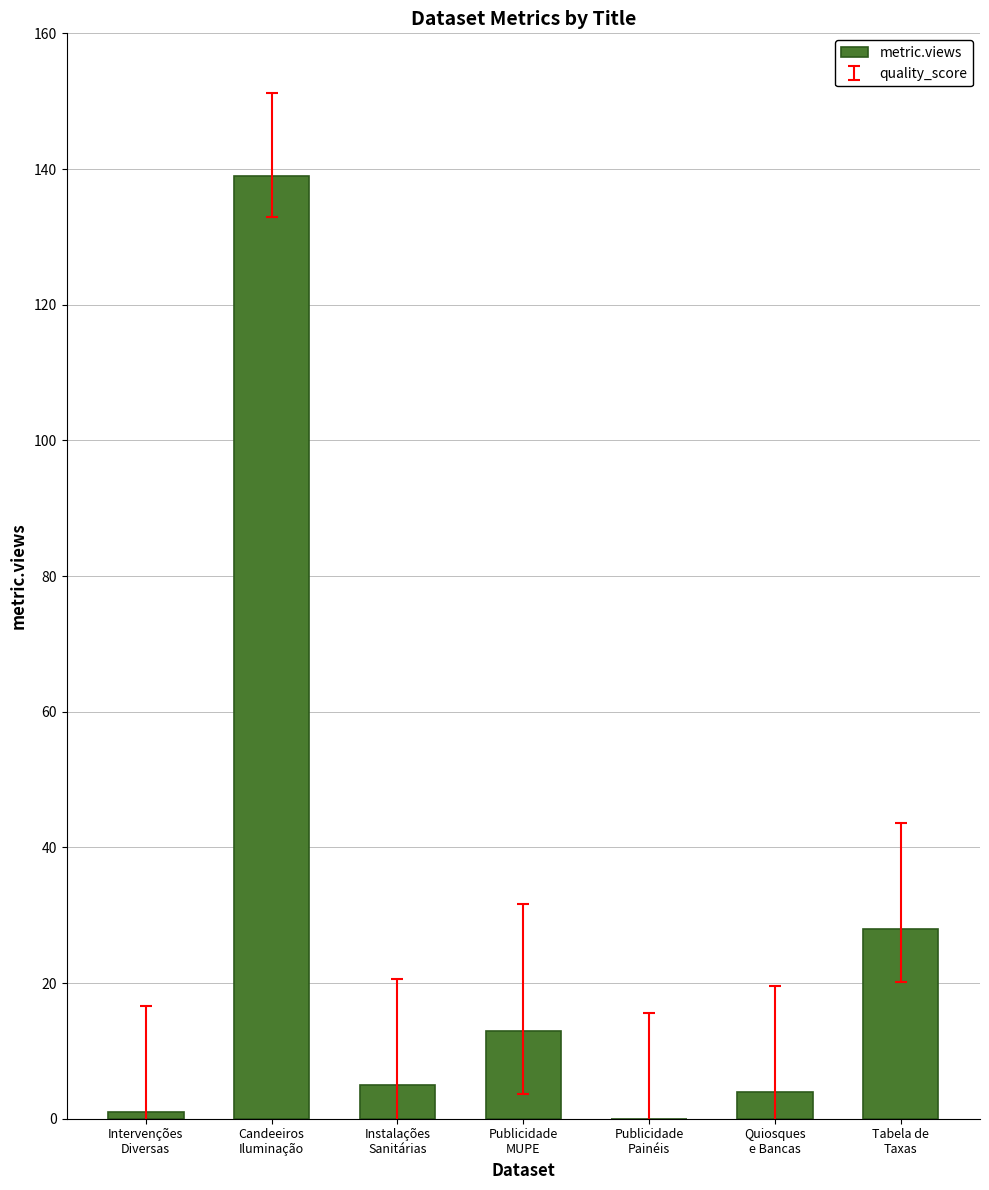

Is it true that the value at Publicidade
Painéis is 0?

True